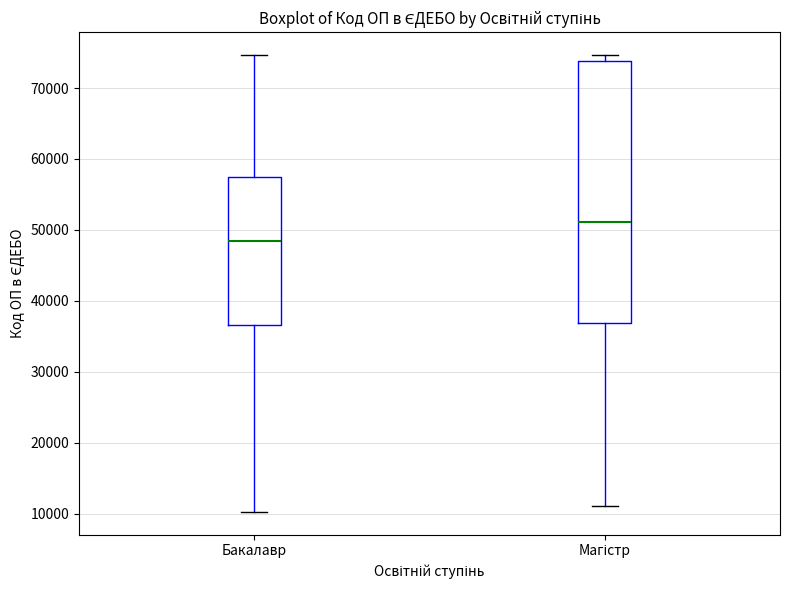

Comparing the boxes themselves (not the whiskers), which one is the tallest?

Магістр